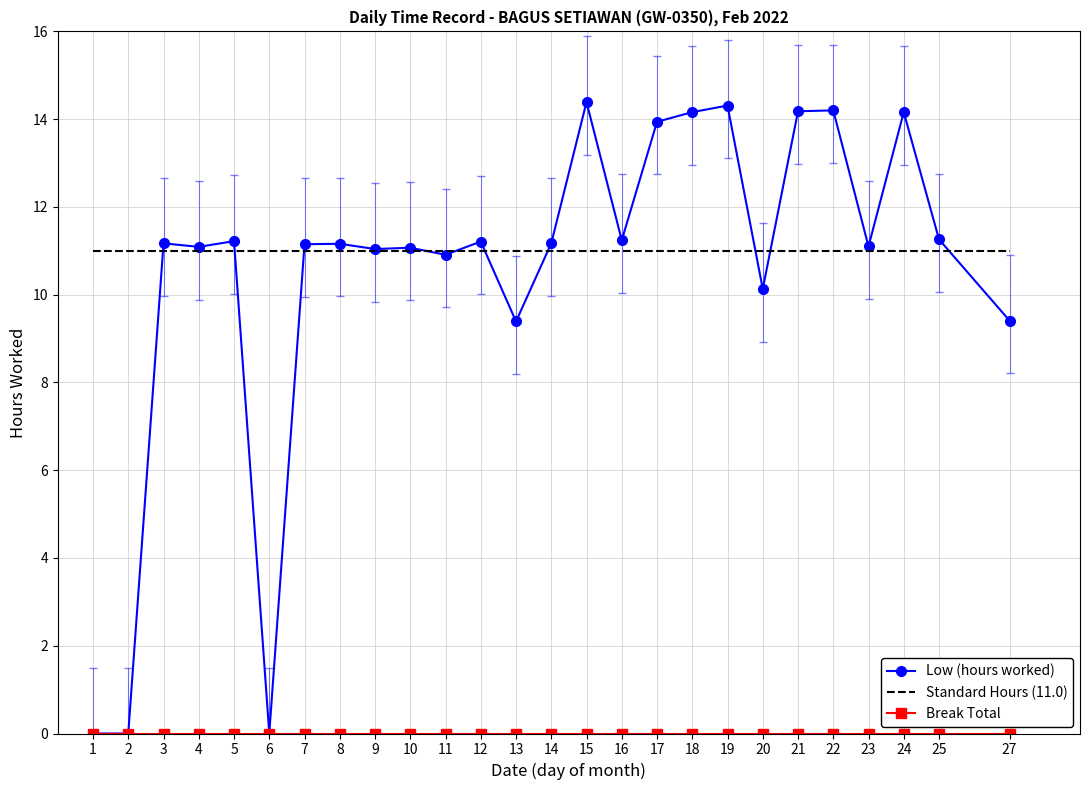

What is the maximum value shown in the chart?

14.4